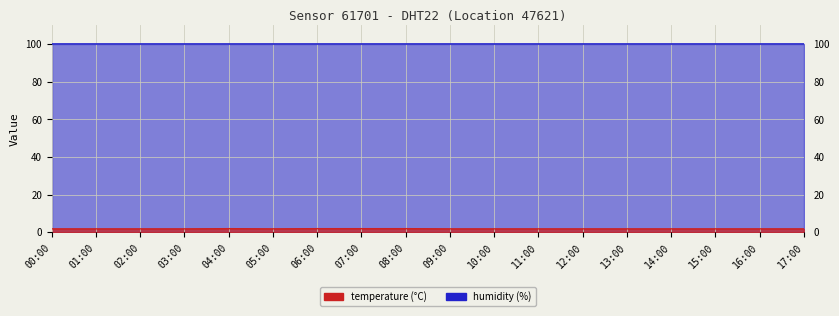

What is the minimum value shown in the chart?

1.8